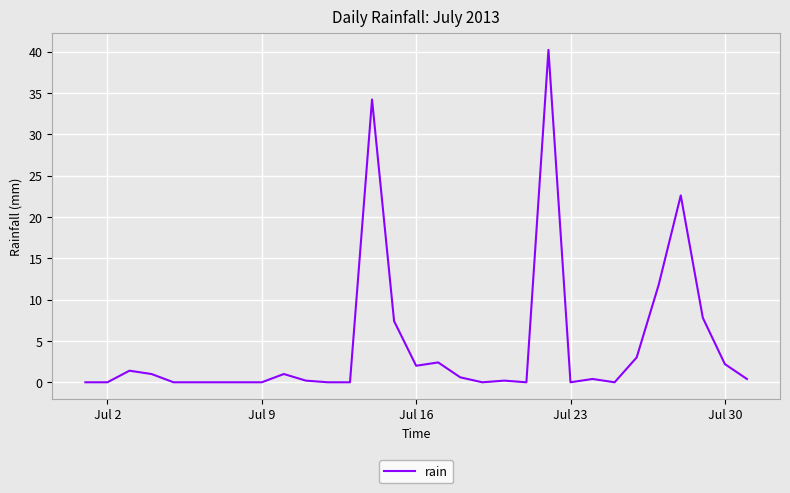

What is the greatest value displayed?

40.2